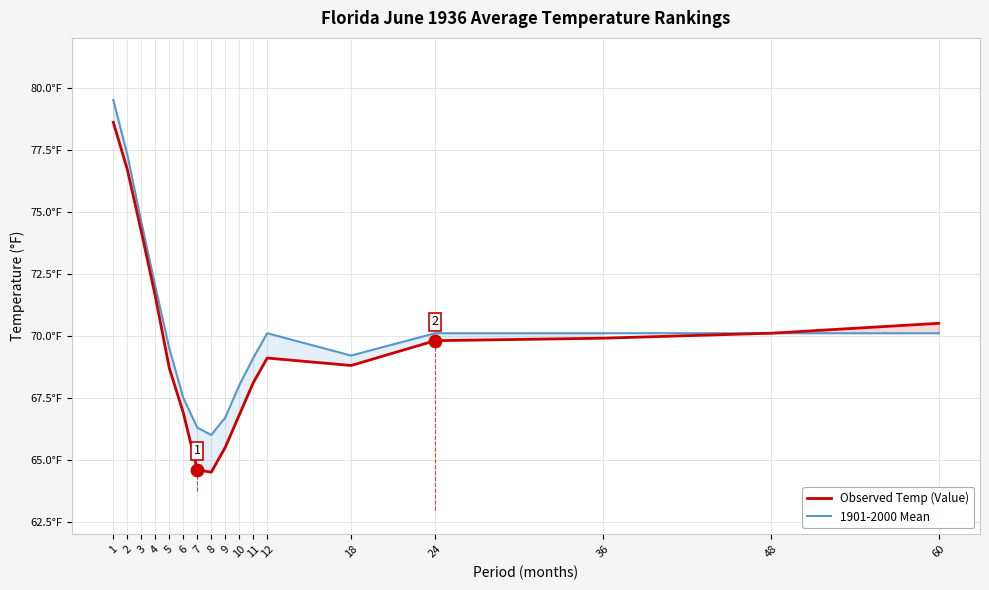

Is the value of Observed Temp (Value) at 36 greater than the value of 1901-2000 Mean at 60?

No